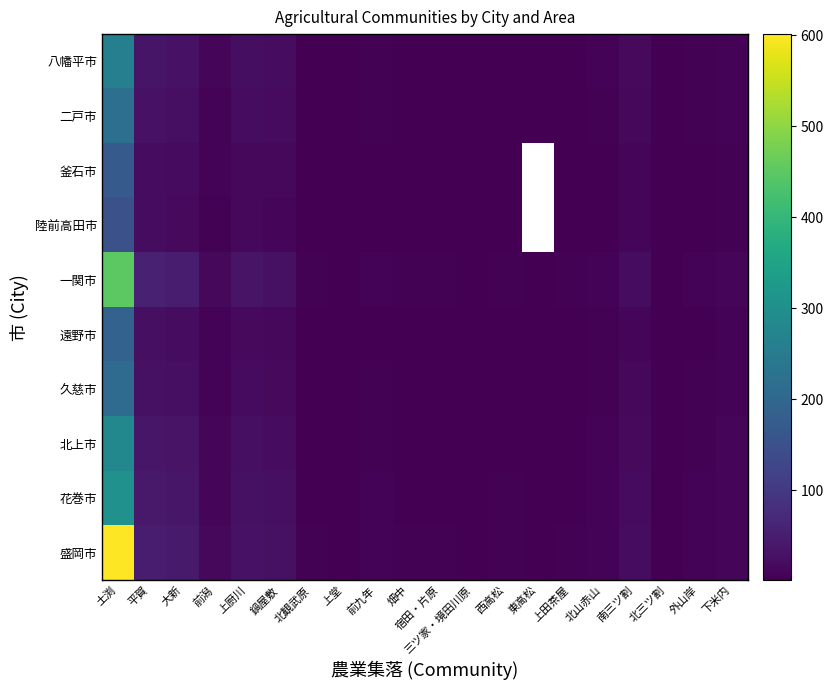

What is the total value across all series at 前潟?

89.0